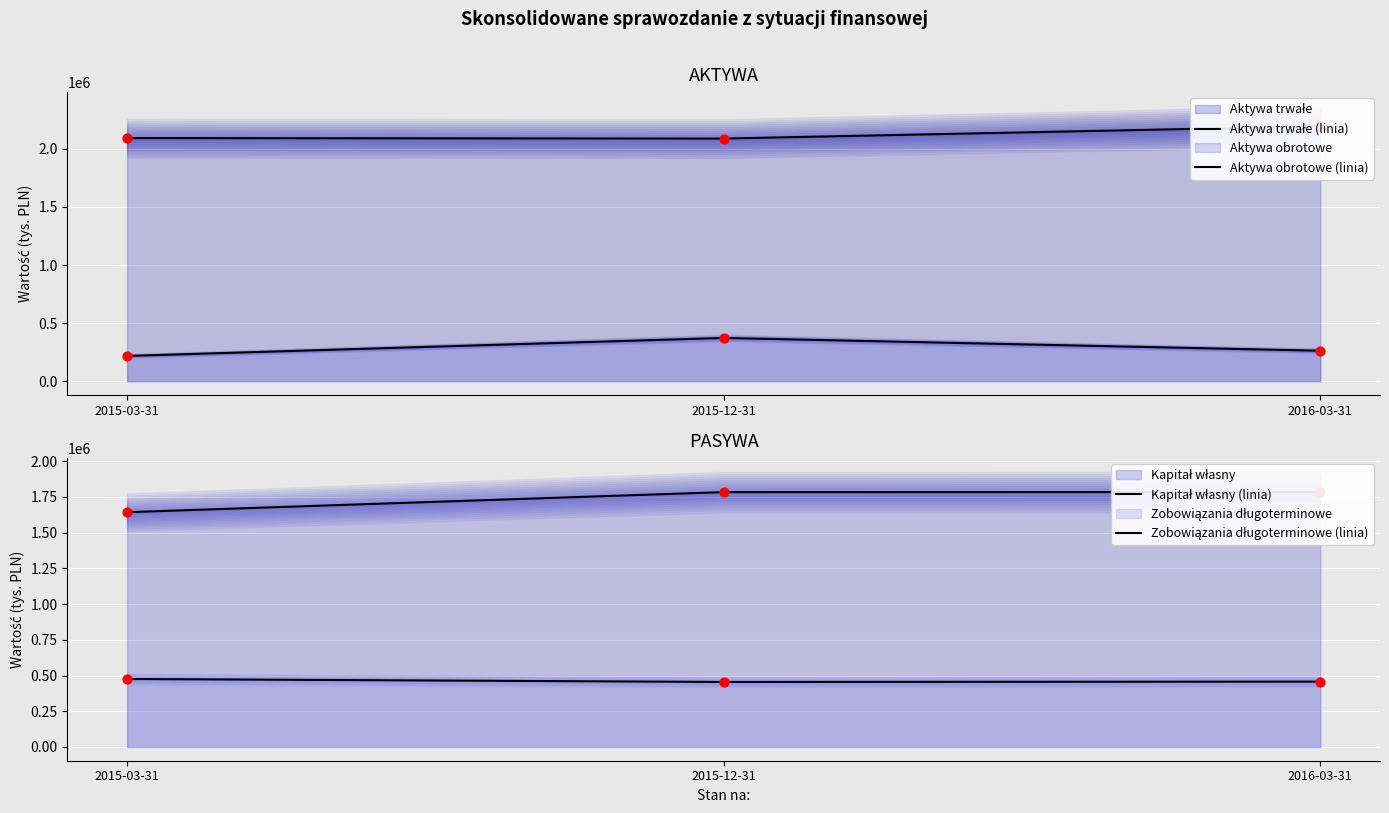

Which series contains the highest Y value?

Aktywa trwałe (linia)